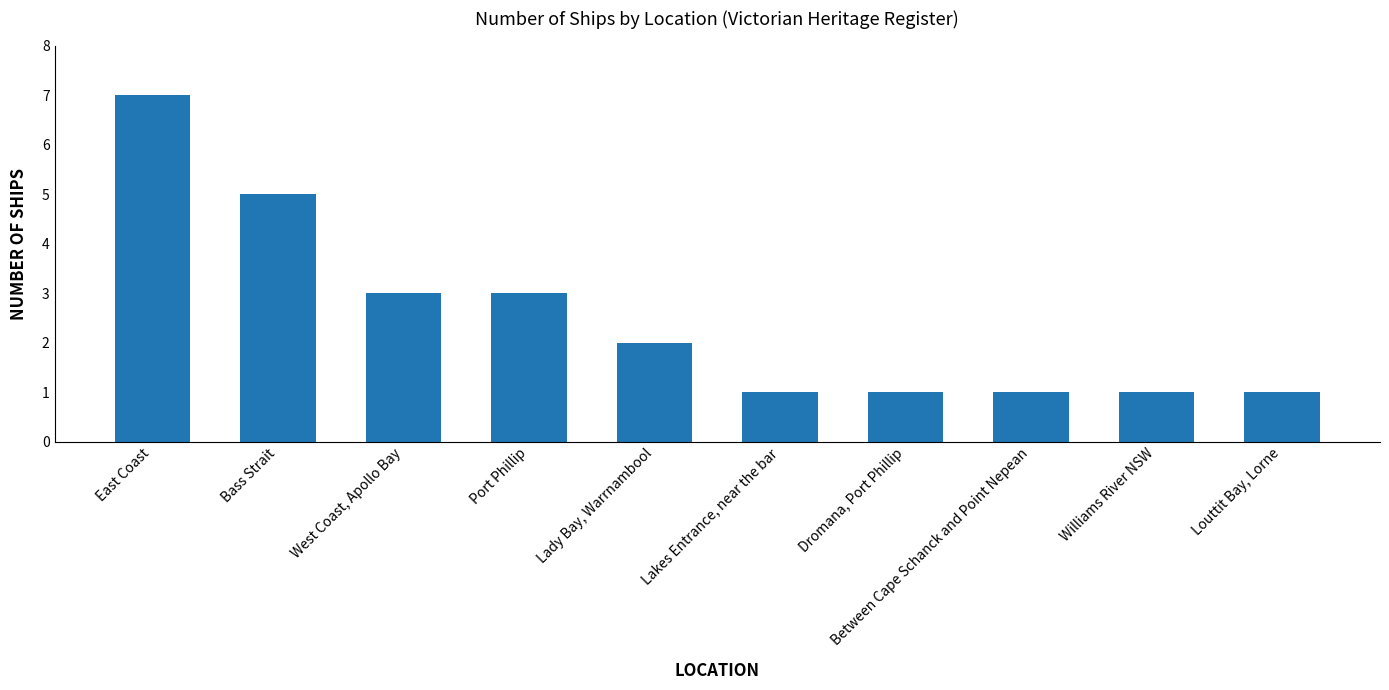

How many values are between 1 and 3?

8